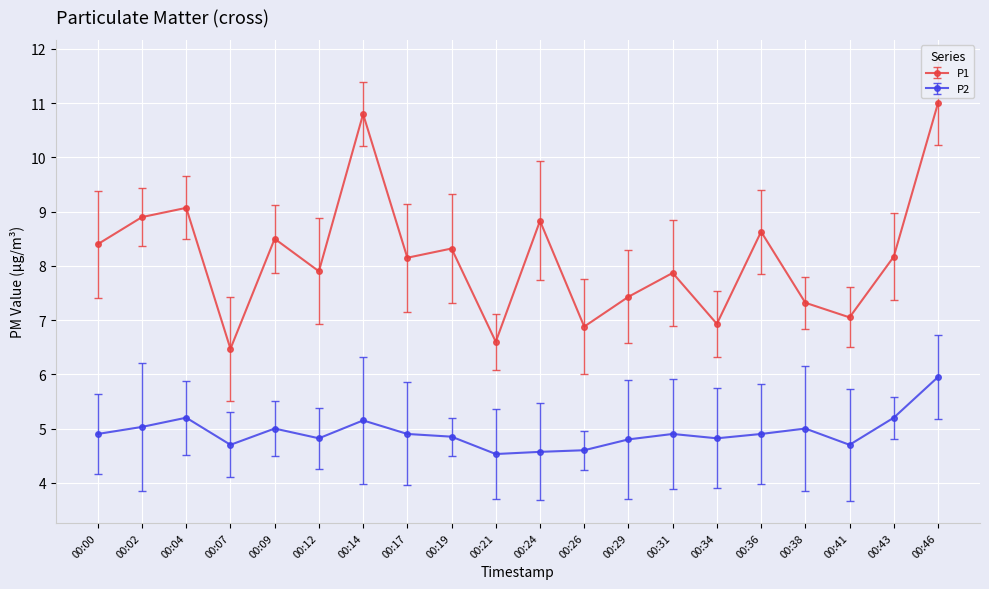

What is the sum of the P1 values at 00:34 and 00:31?

14.8